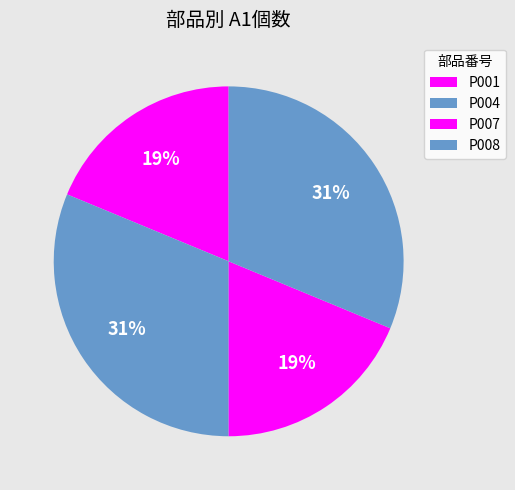

How many segments does this pie chart have?

4